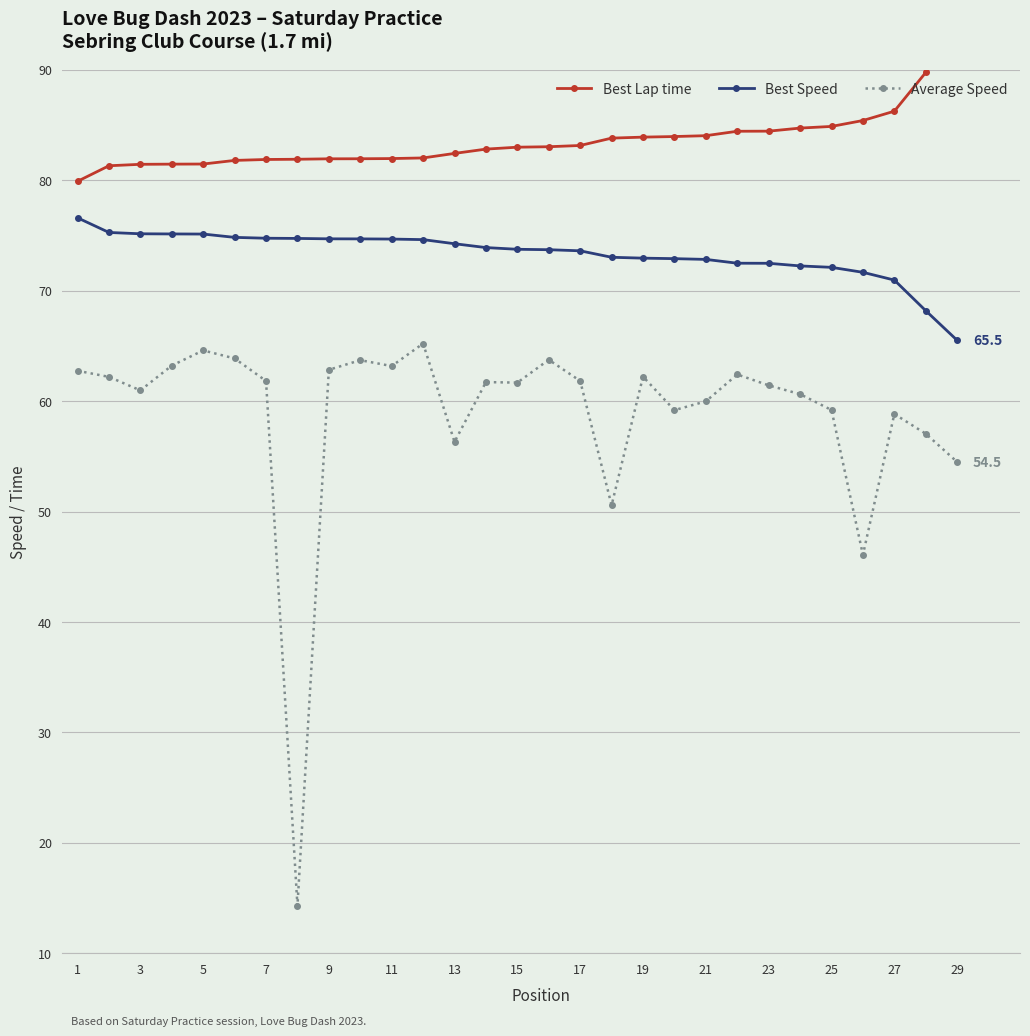

Rank the series by their maximum value, from lowest to highest.

Average Speed, Best Speed, Best Lap time